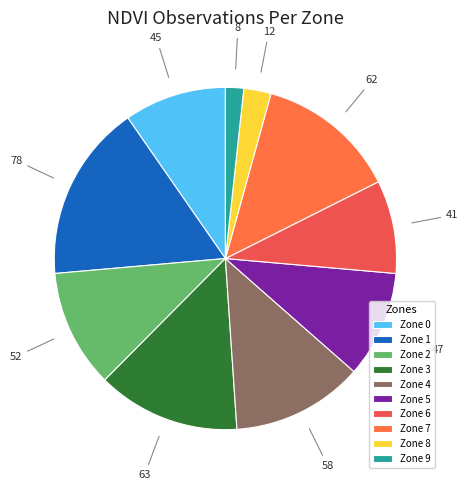

What is the change in value from Zone 5 to Zone 7?

+15